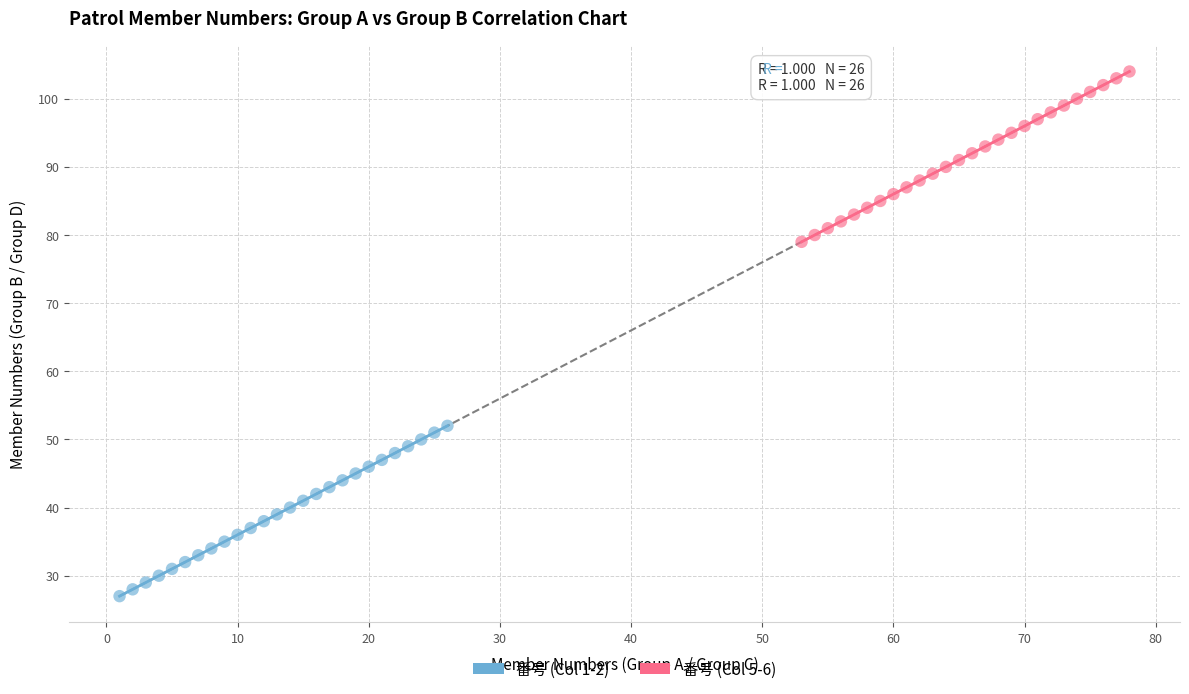

Which series contains the highest Y value?

番号 (Col 5-6)